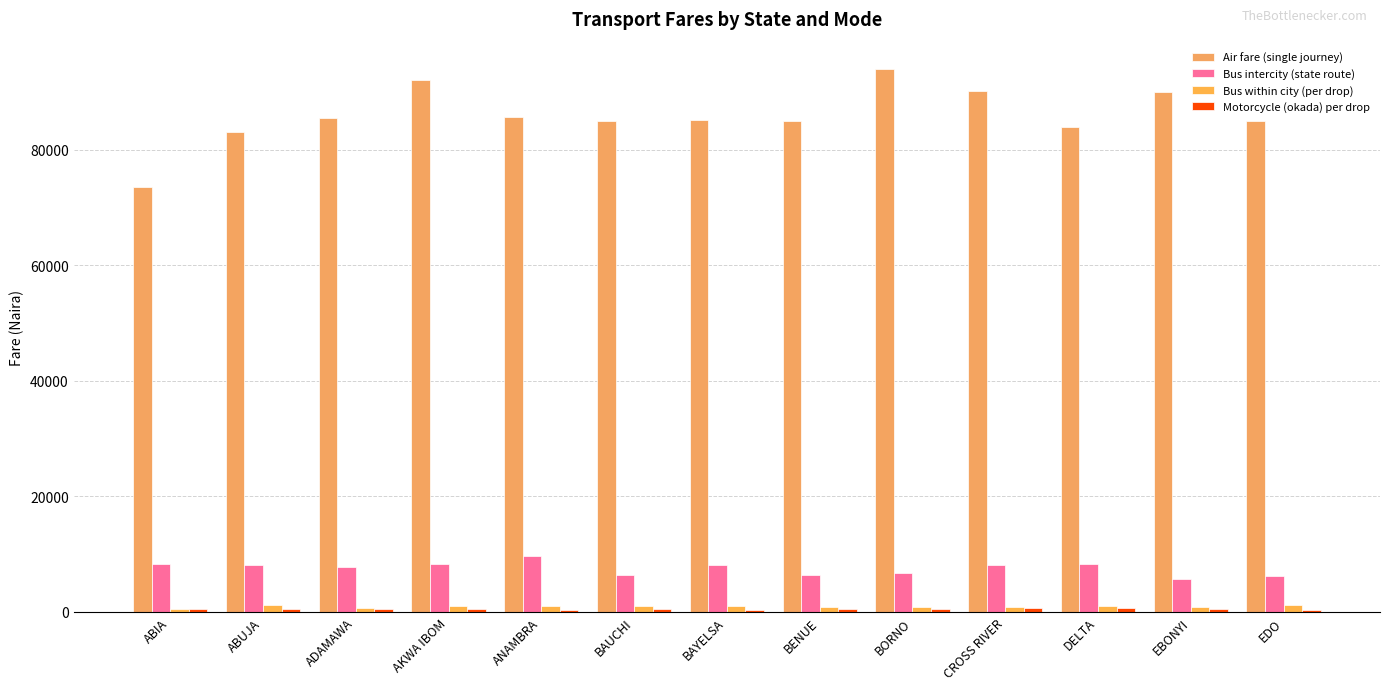

Rank the series at ANAMBRA from highest to lowest value.

Air fare (single journey), Bus intercity (state route), Bus within city (per drop), Motorcycle (okada) per drop